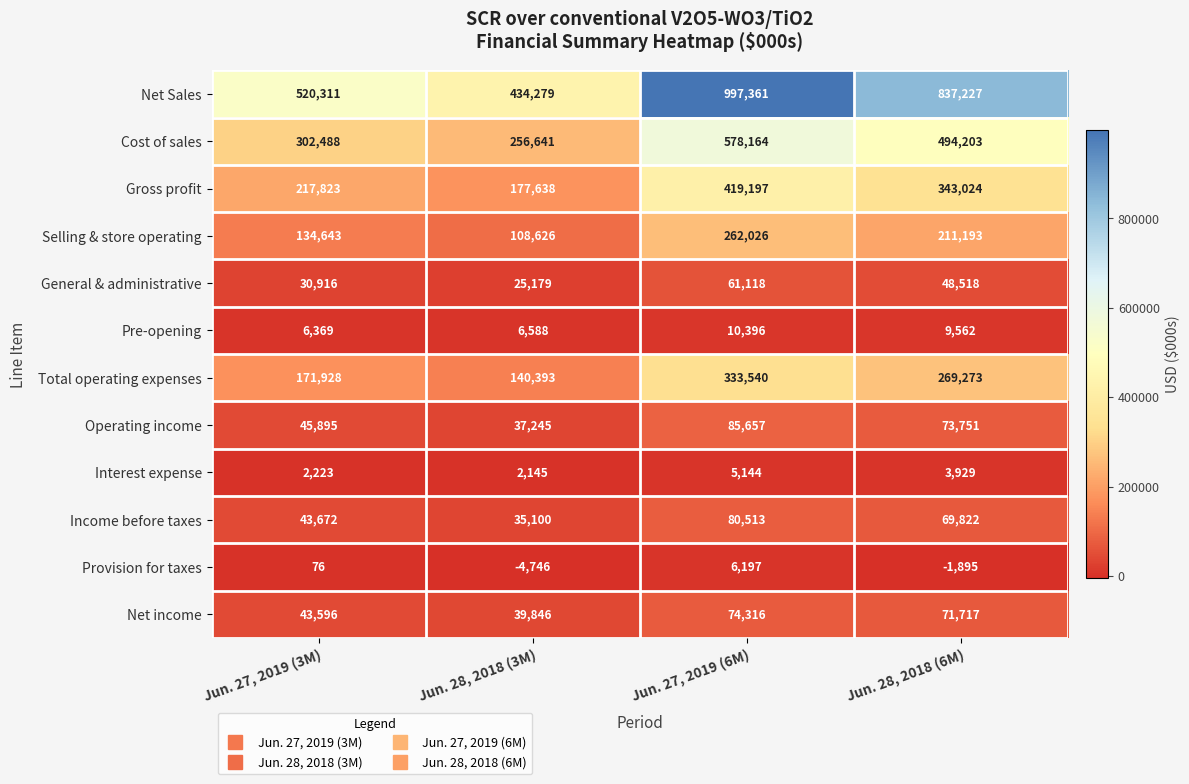

What is the sum of the Selling & store operating values at Jun. 28, 2018 (3M) and Jun. 28, 2018 (6M)?

319819